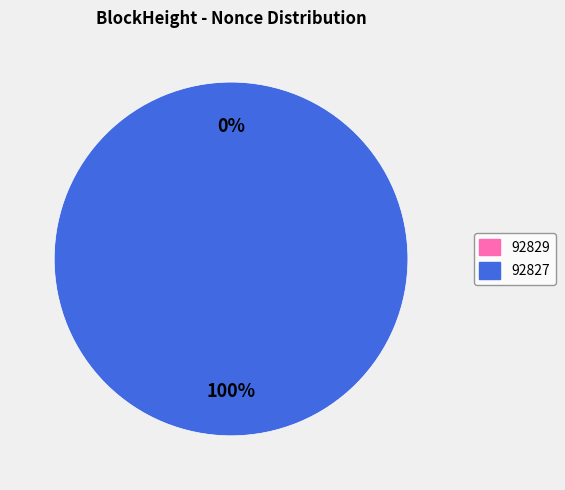

The 92829 slice represents 1% of the pie. True or false?

False